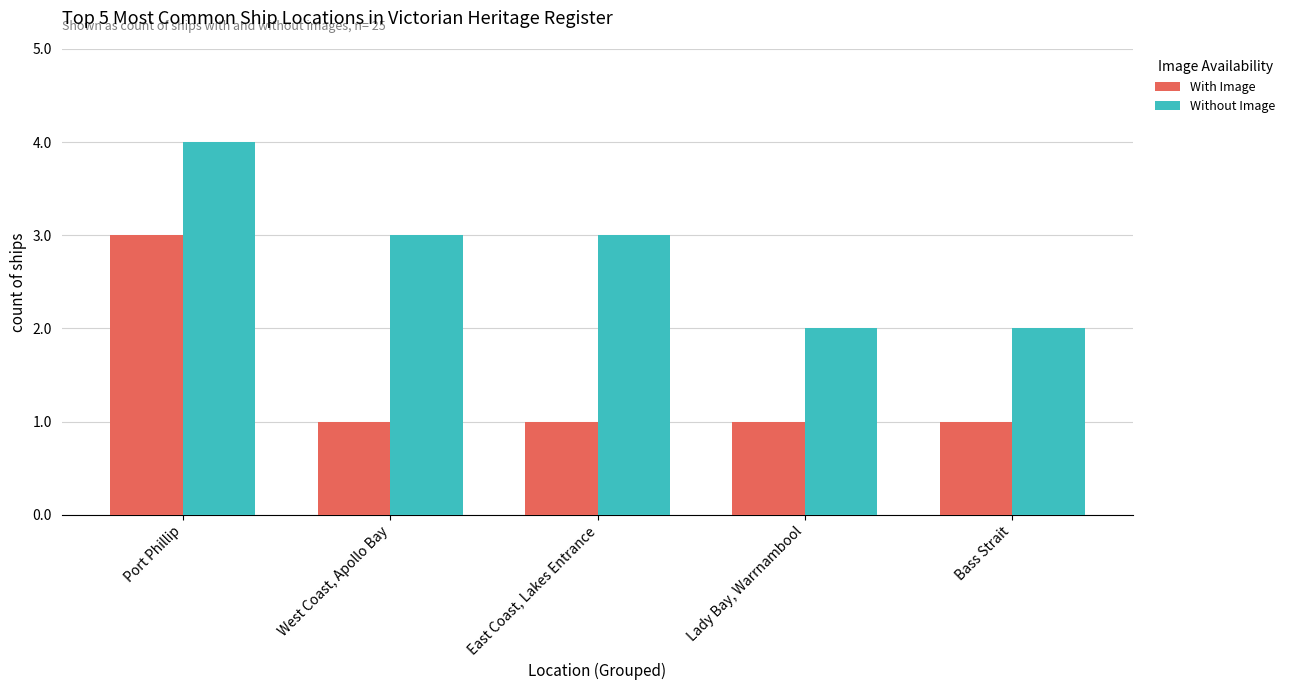

Which series has the largest total across all categories?

Without Image